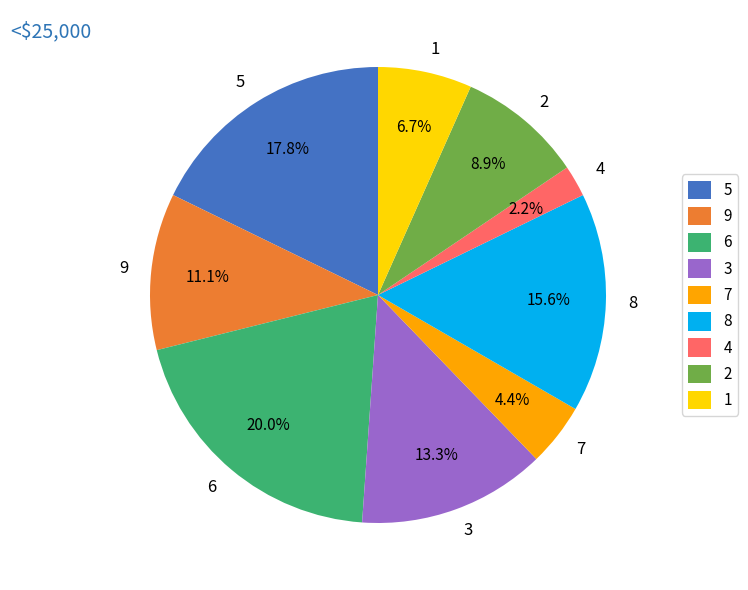

Do 1 and 2 together represent more than half of the pie?

No